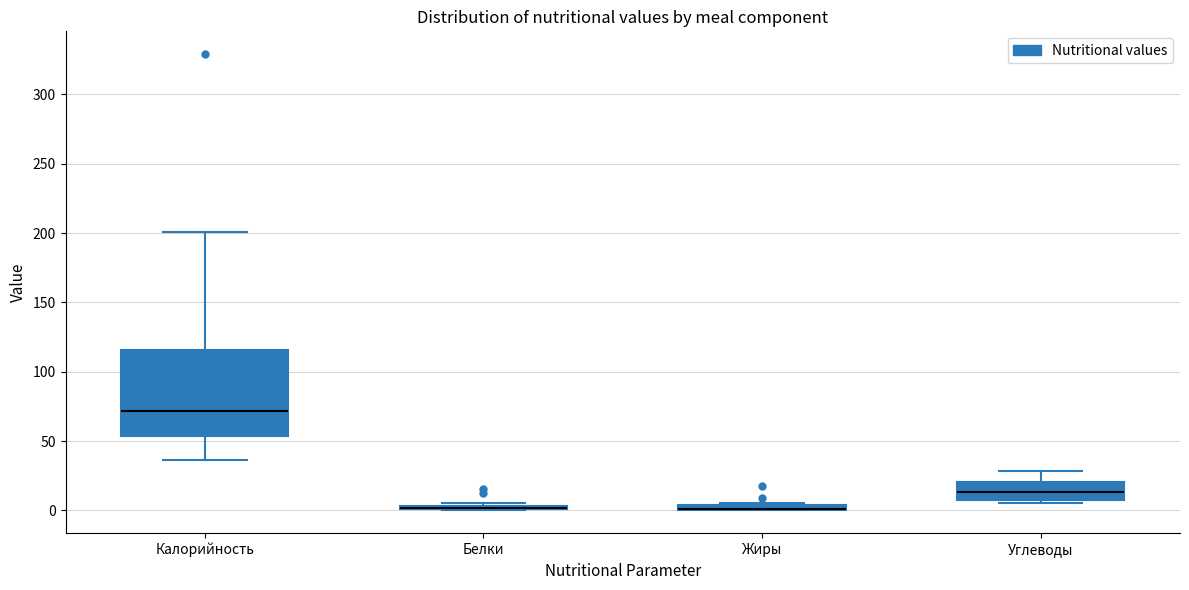

Where is the lower edge of the box for Калорийность on the y-axis? The values are not printed on the chart, so give them approximately, as read against the axis.

55